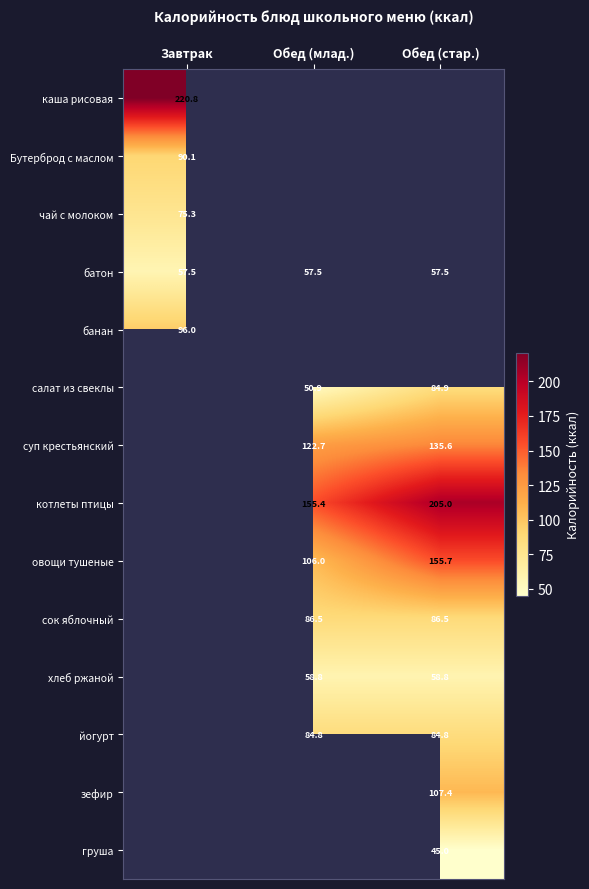

True or false: хлеб ржаной has a value of 58.8 at Обед (млад.).

True